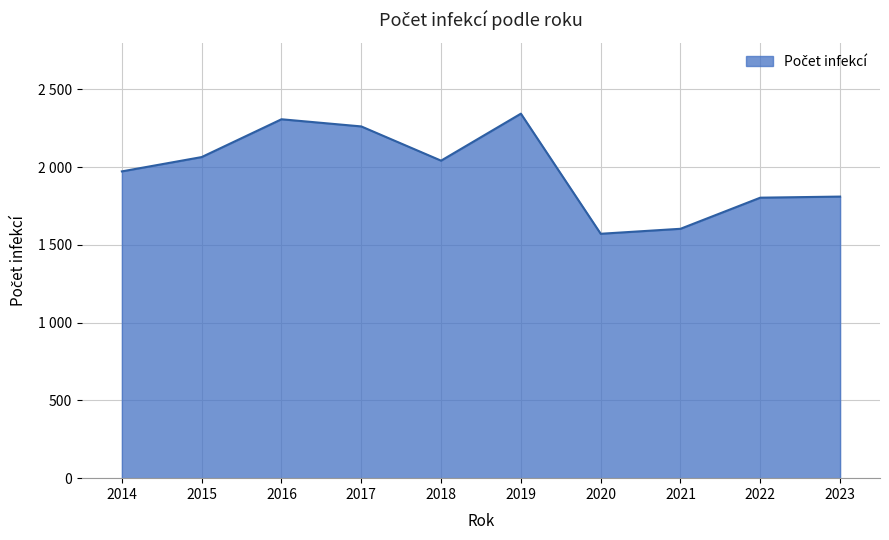

Is this an area chart (filled region under the line)?

Yes